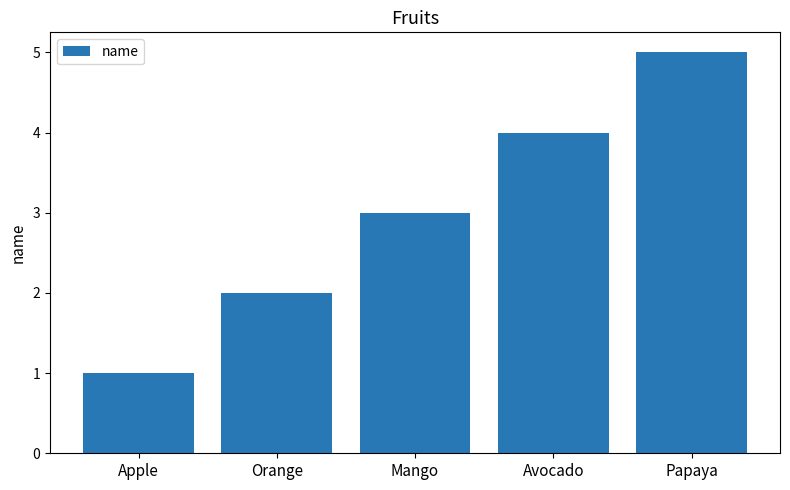

What is the sum of the values at Papaya and Avocado?

9